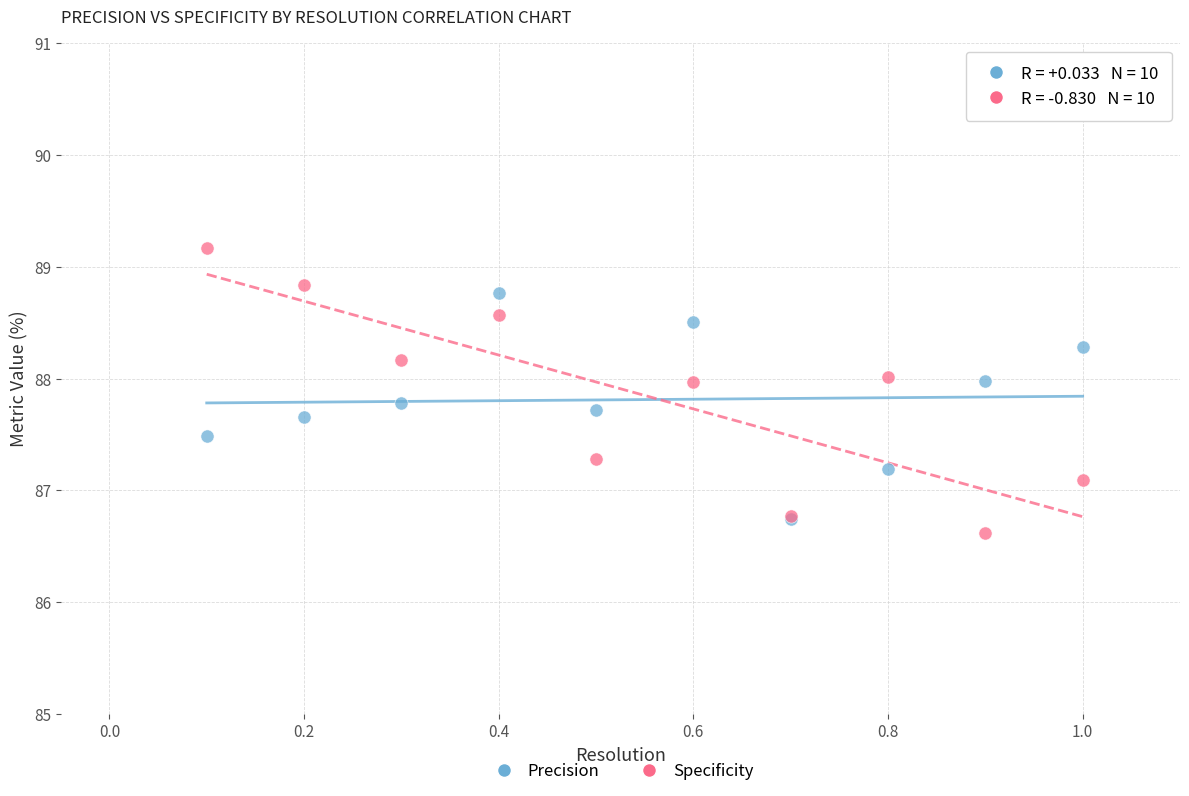

Across all series, what Y value is closest to 87?

87.1